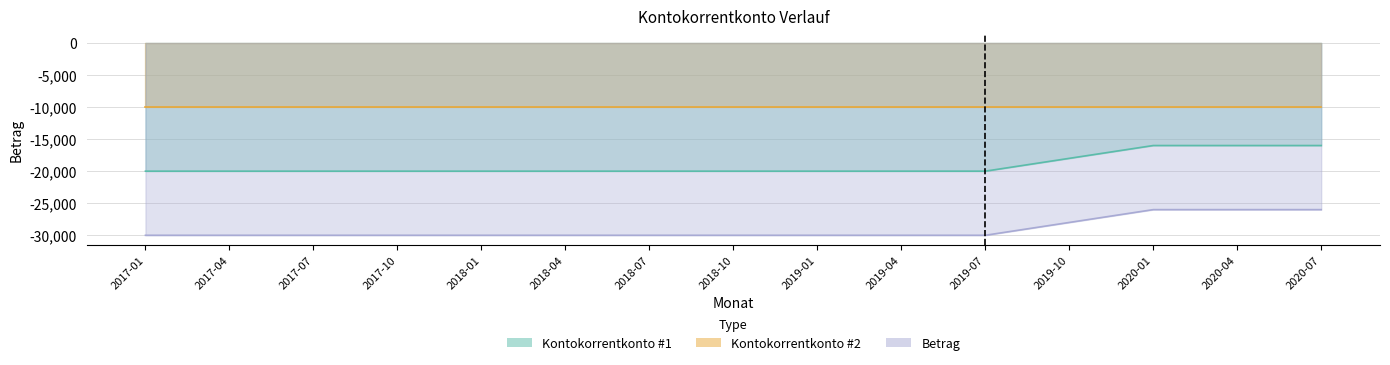

What is the label of the 10th point from the right?

2018-04